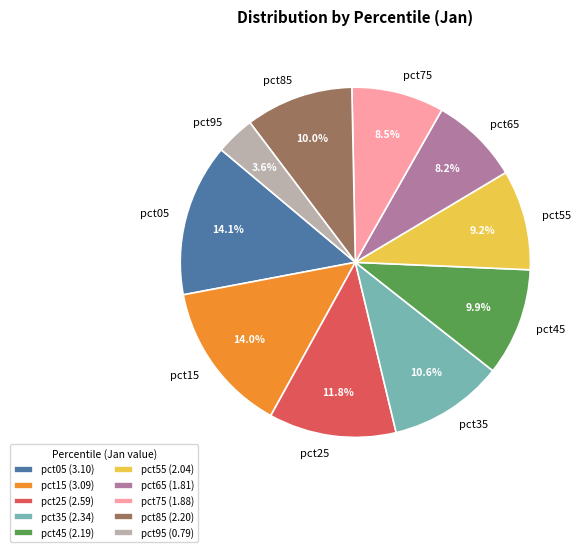

Count the number of slices in the pie.

10